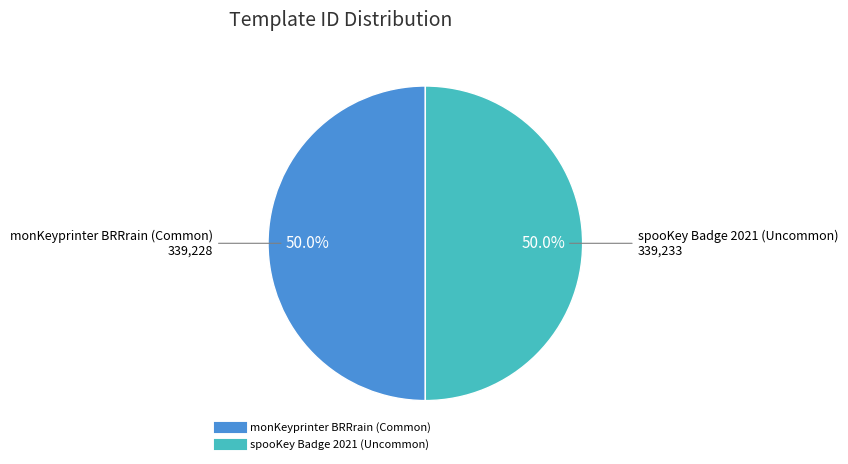

Approximately how many times larger is the value at spooKey Badge 2021 (Uncommon) compared to monKeyprinter BRRrain (Common)?

1.0